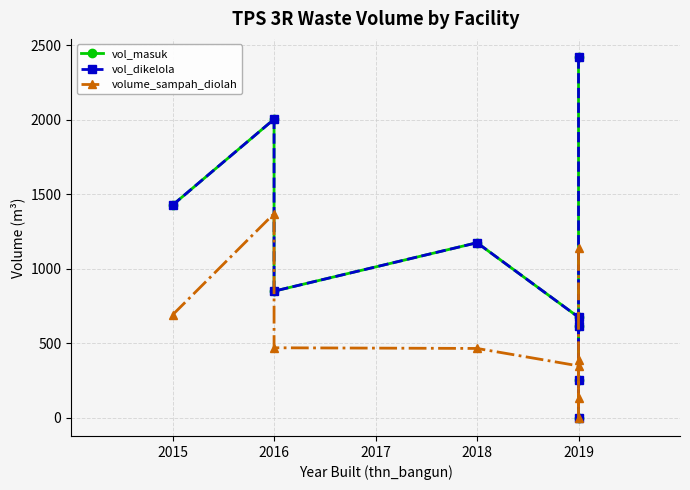

What is the label of the 4th point from the left?

2018